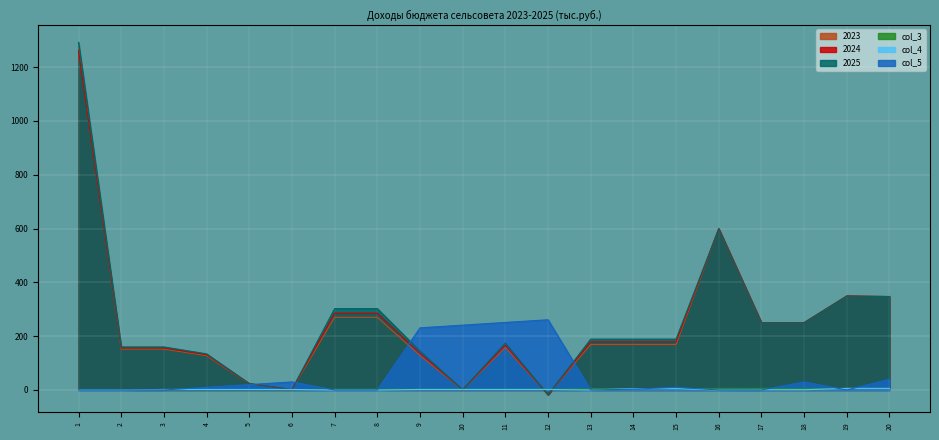

How many data points in col_4 are less than 2?

8